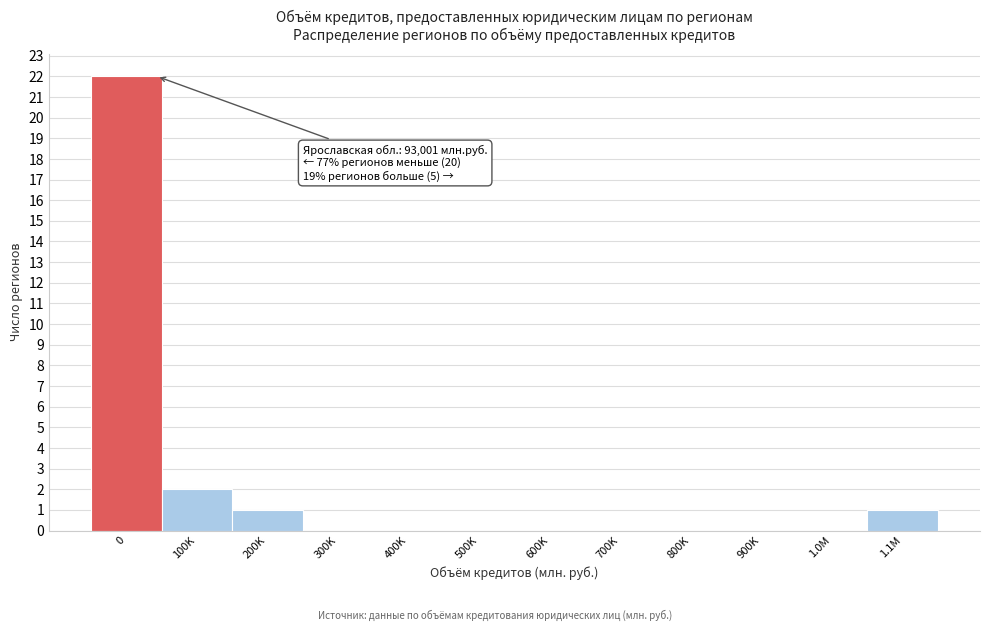

Reading right to left, list all the values displayed in this chart.

1.1M=1	1.0M=0	900K=0	800K=0	700K=0	600K=0	500K=0	400K=0	300K=0	200K=1	100K=2	0=22